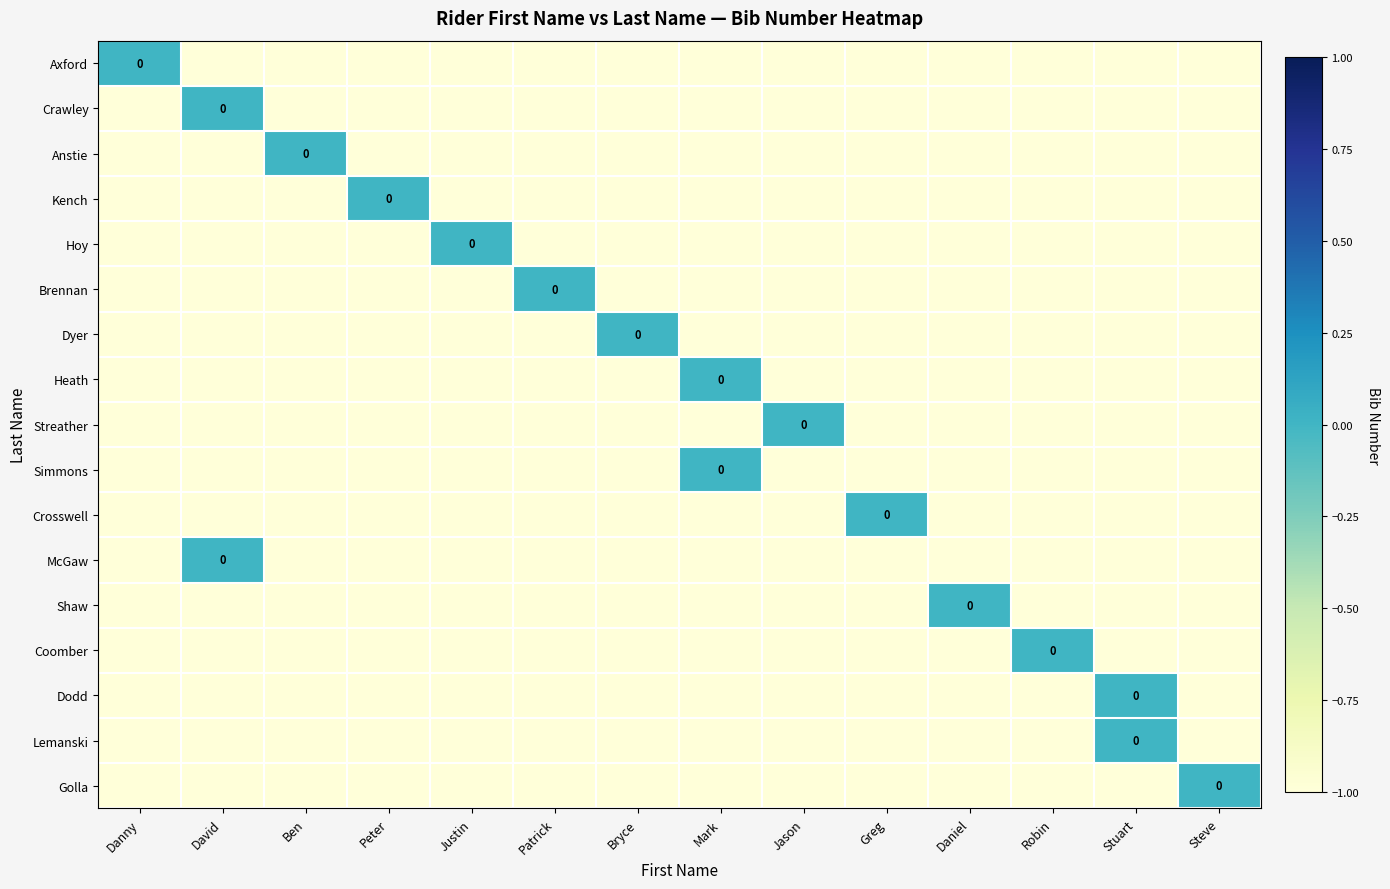

Count the Anstie values in the range -1 to 0.

14